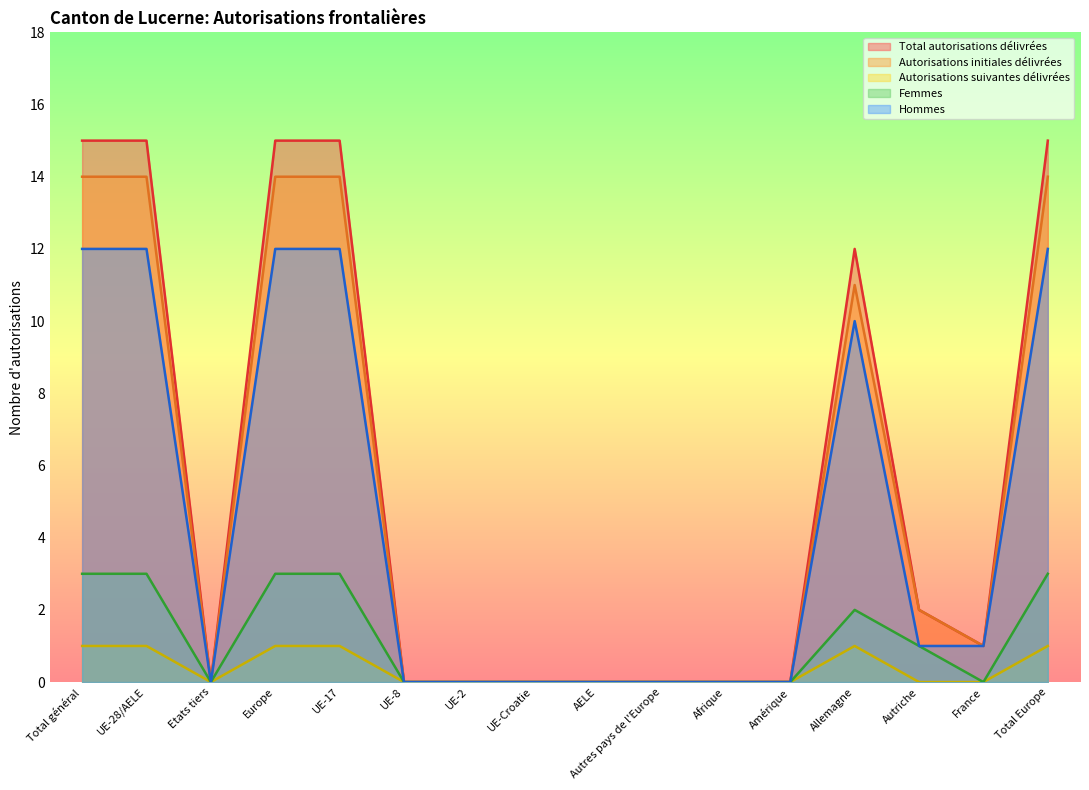

At which category does the chart reach its peak across all series?

Total général